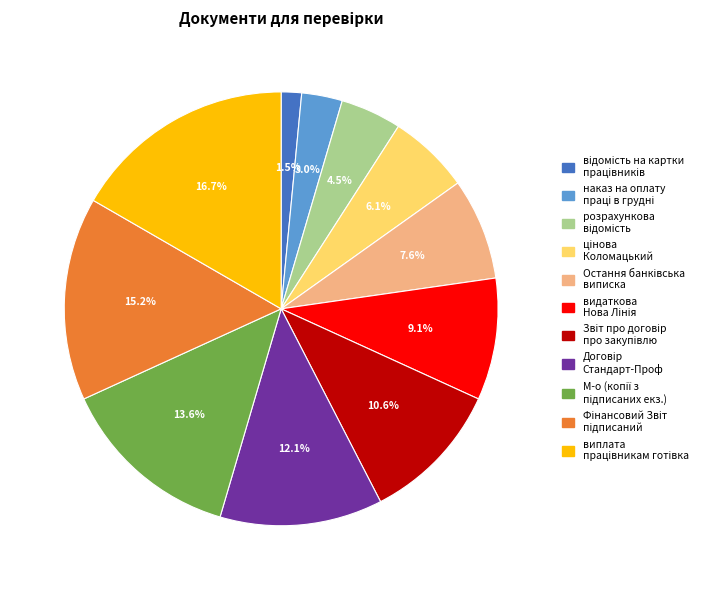

Is there a majority slice in this chart?

No